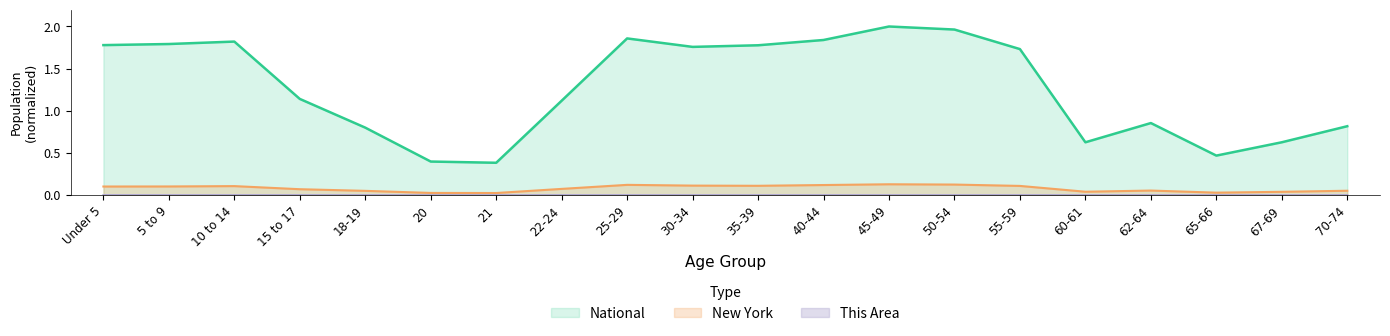

Which has a higher value, 60-61 or 65-66?

60-61